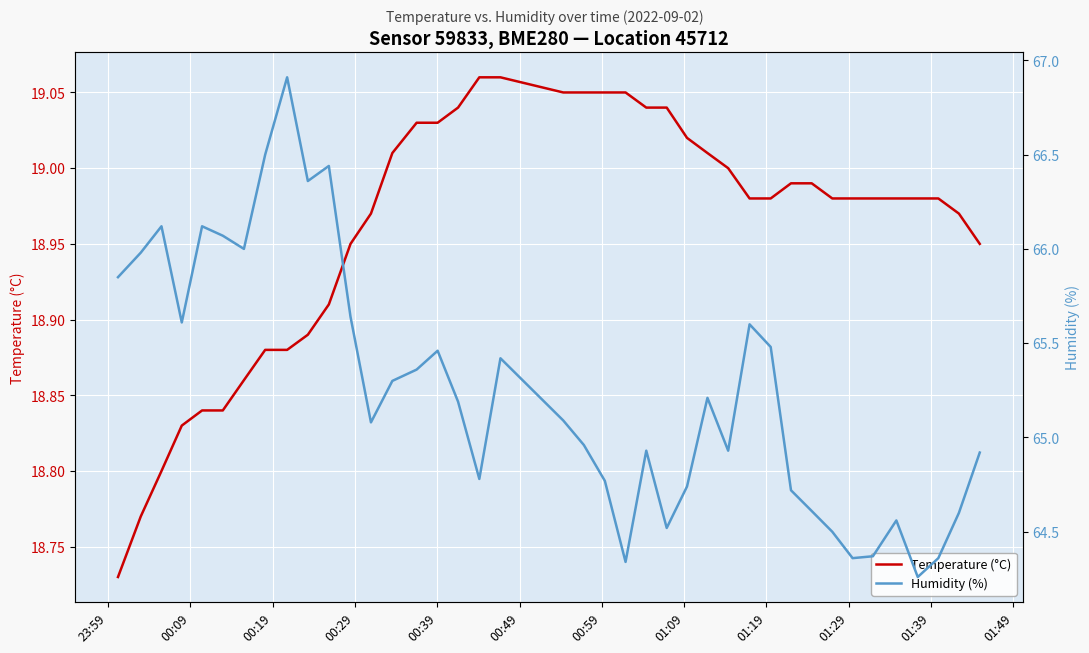

True or false: Temperature (°C) has a value of 31.0 at 01:29.

False